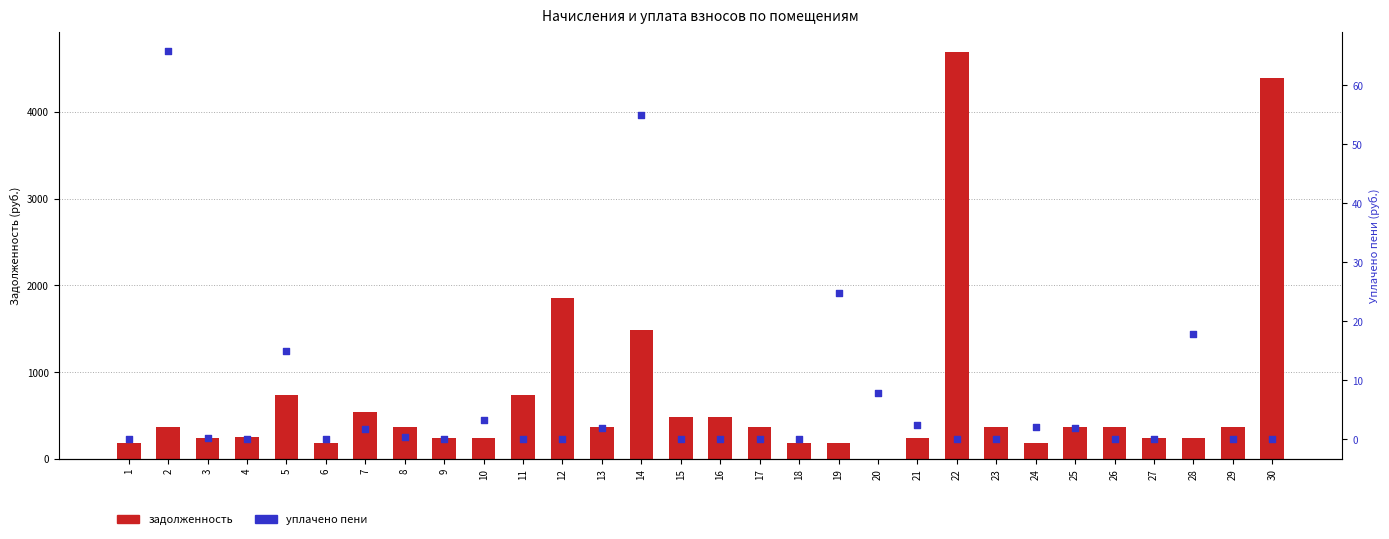

What is the total value across all series at 1?

181.5